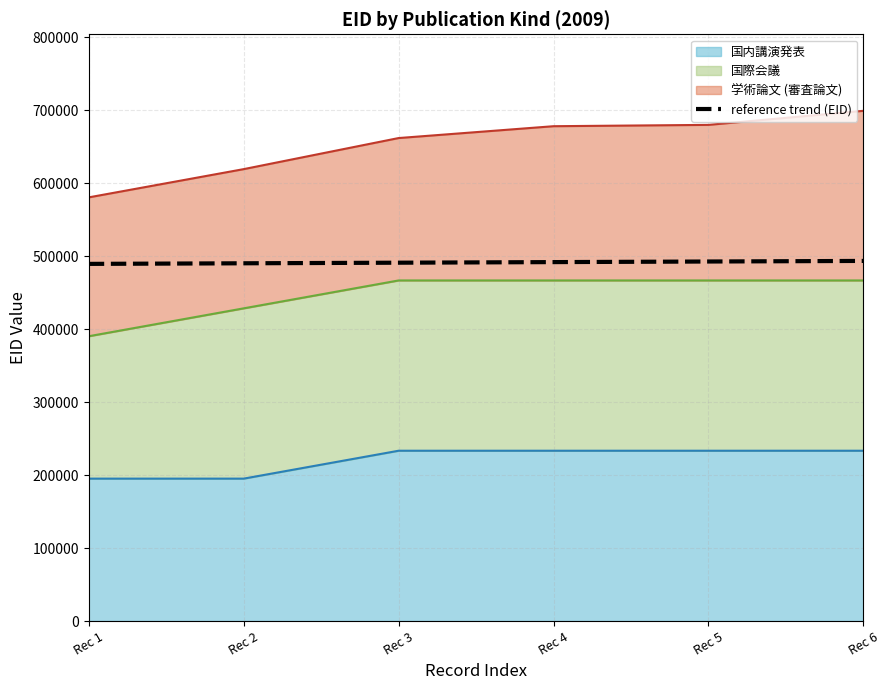

What is the difference between the maximum and minimum values?

4060.1